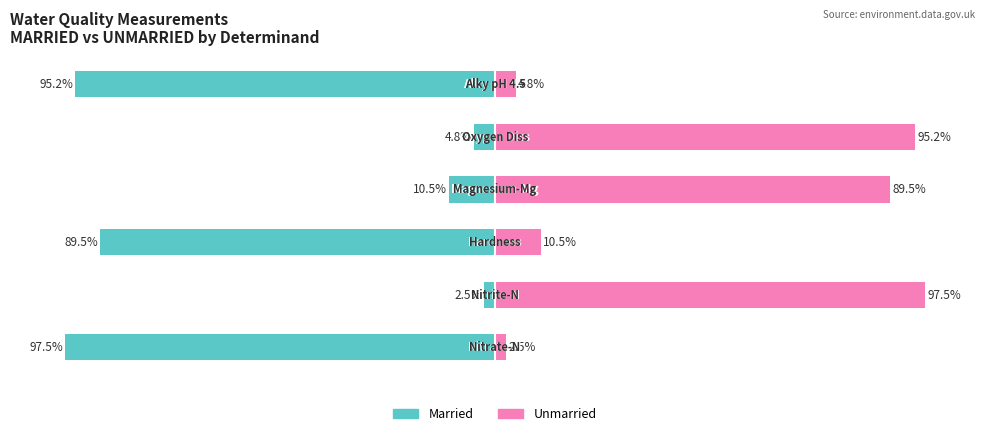

Where is Unmarried nearest to the value 50?

3